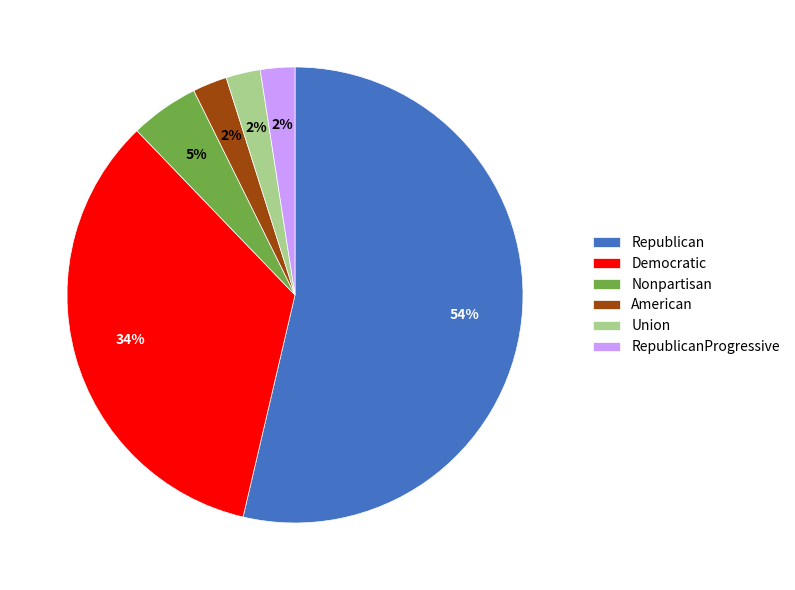

Is it true that Nonpartisan is 5% of the pie?

True